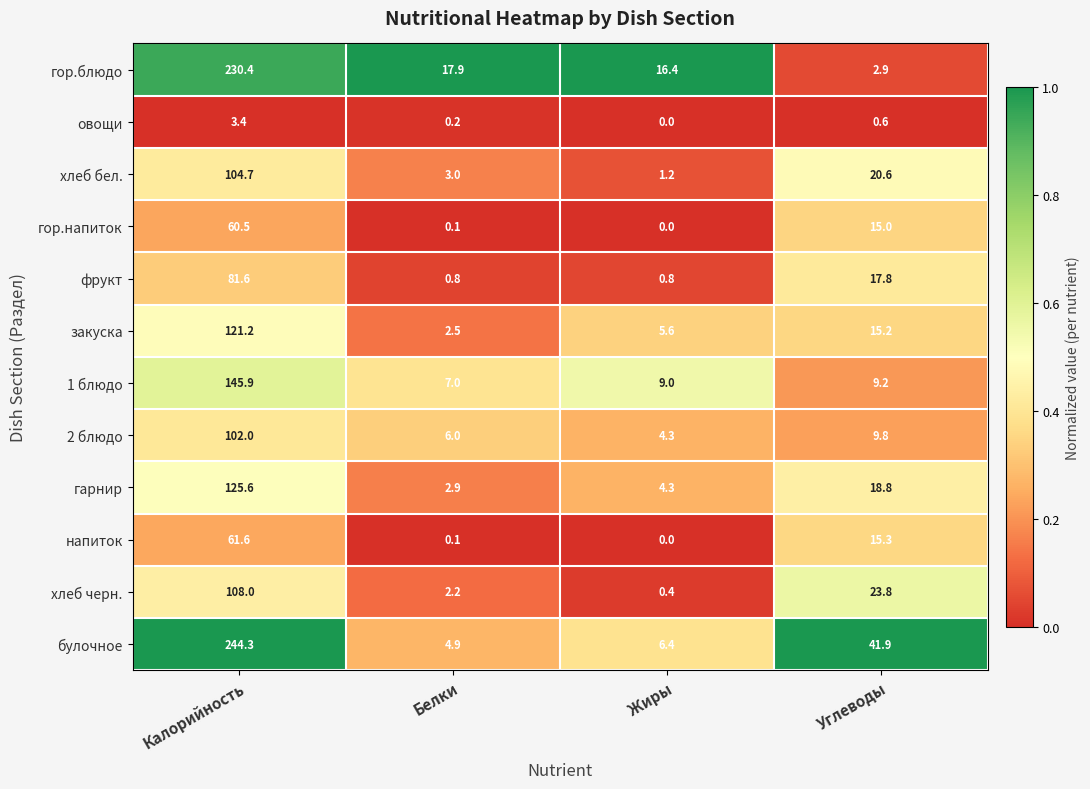

What is the total value across all series at Углеводы?

190.9